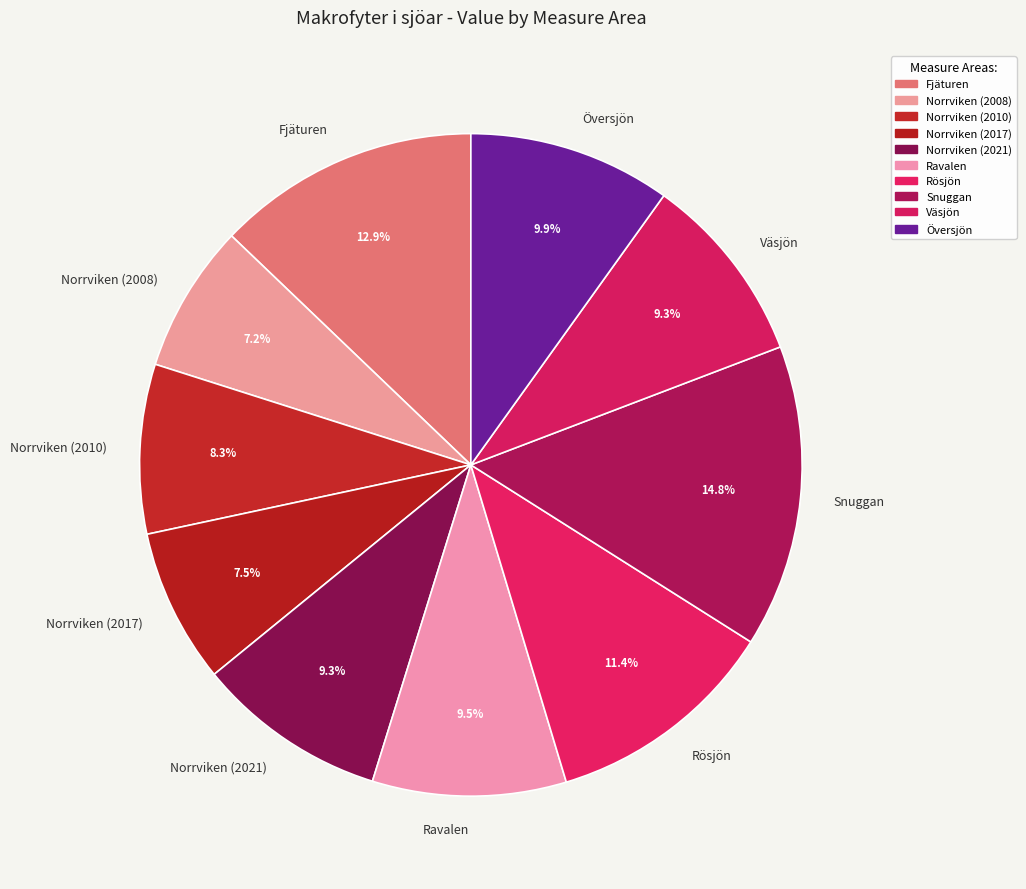

Which category has the biggest portion of the pie?

Snuggan